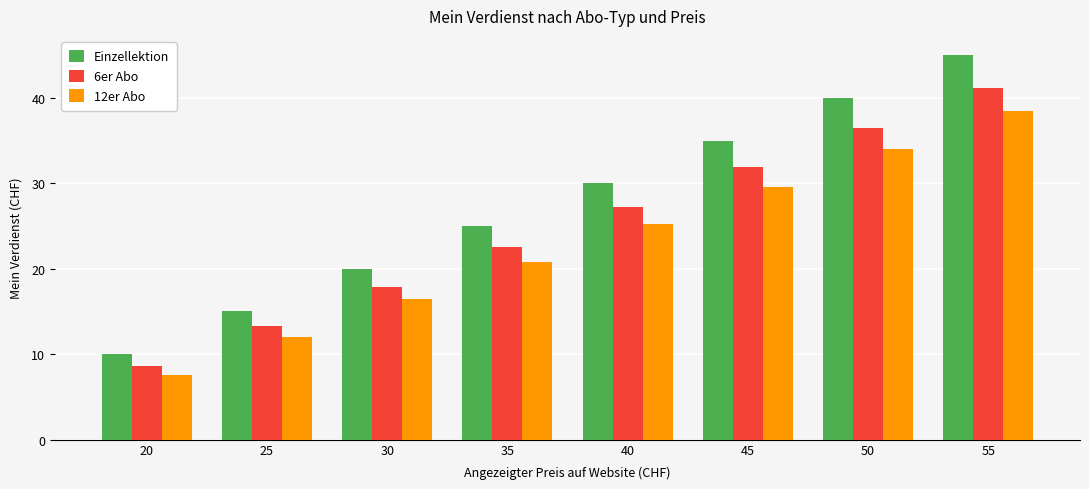

What is the maximum value shown in the chart?

45.0